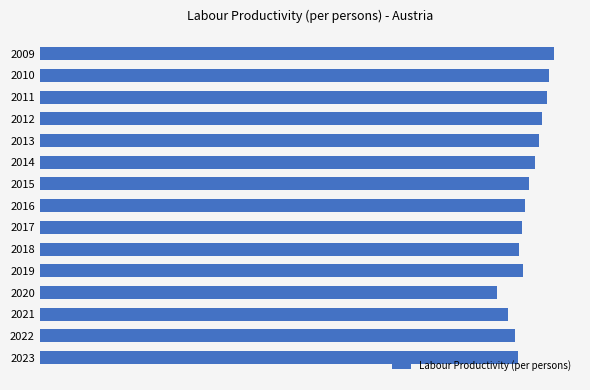

What is the average value?

53634.8